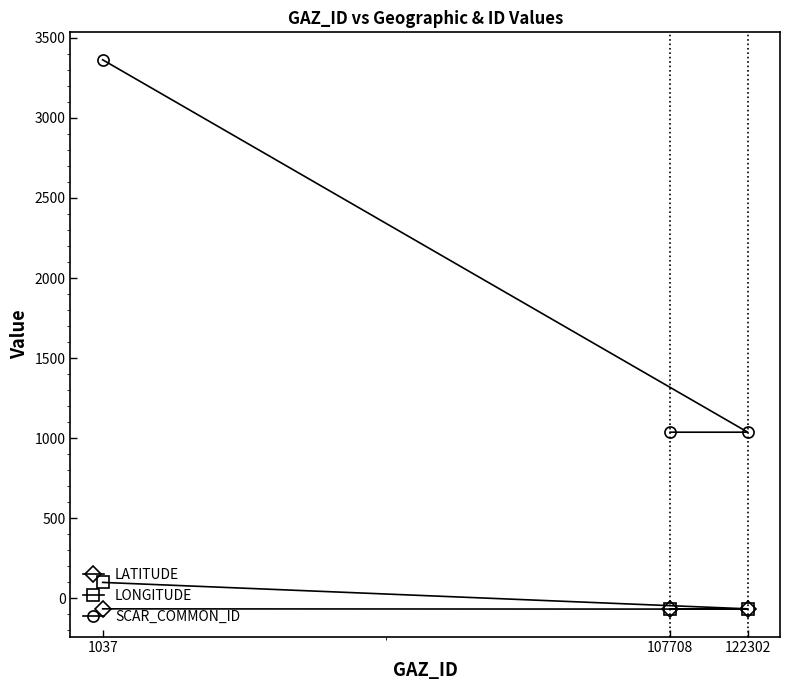

Which series has the largest total across all categories?

SCAR_COMMON_ID